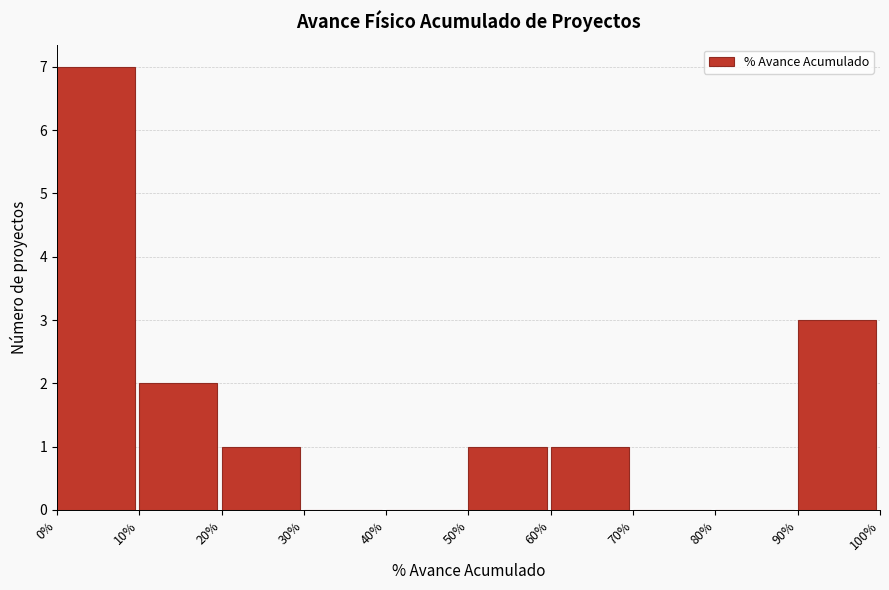

Which range on the x-axis has the tallest bar?

0% to 10%